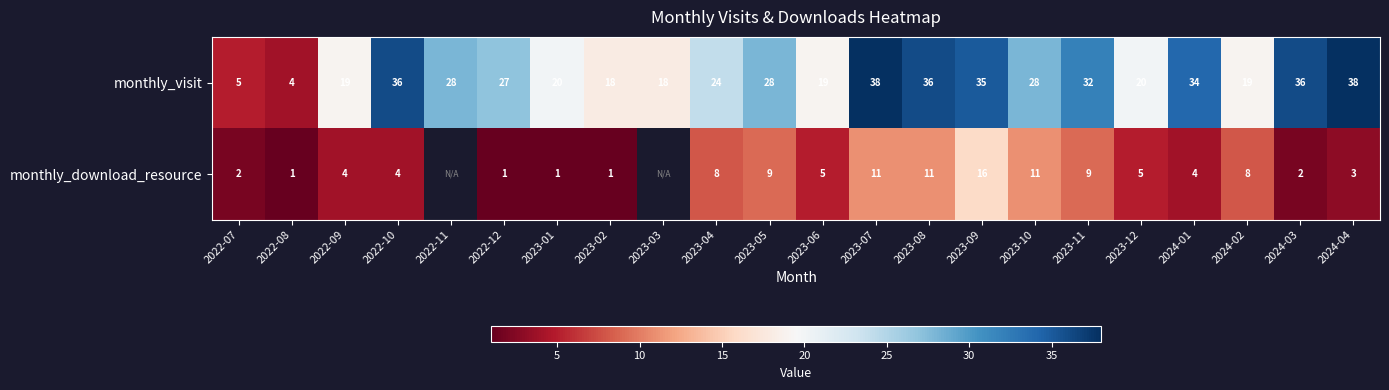

What is the difference between the second highest and second lowest values in the monthly_visit series?

33